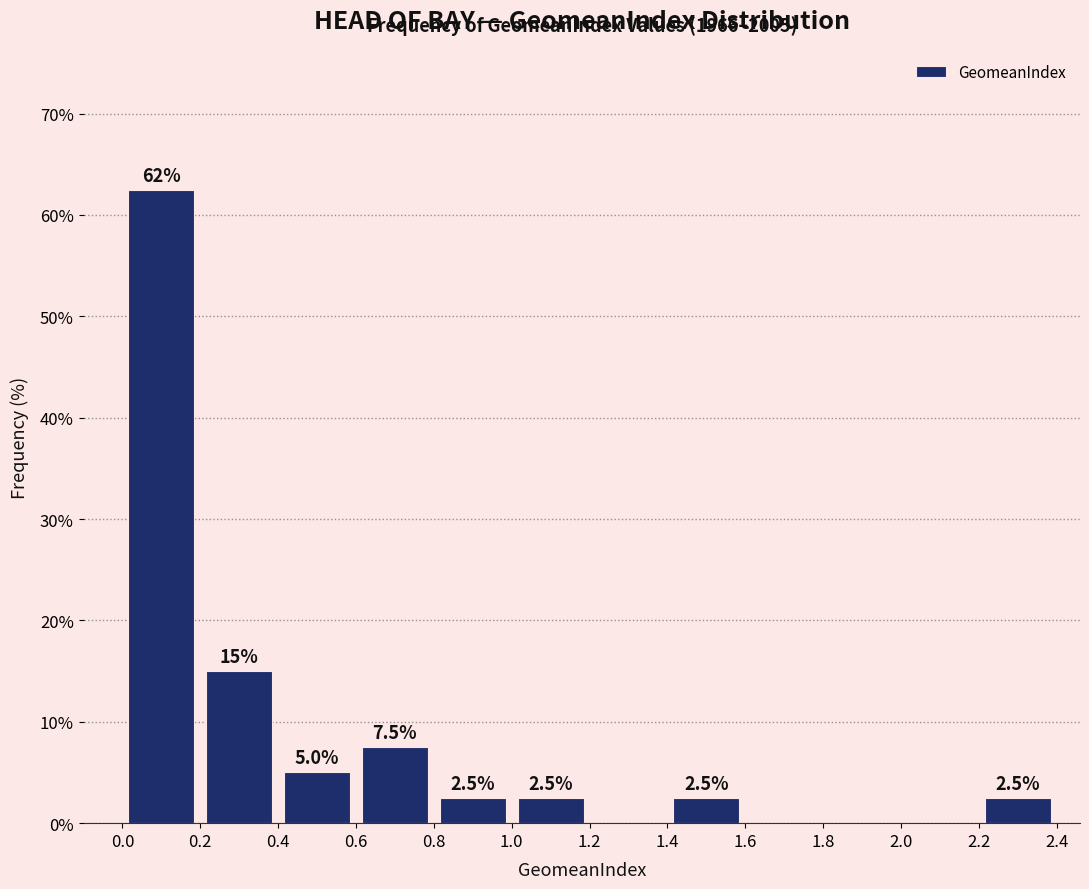

Which range on the x-axis has the tallest bar?

0.0 to 0.2